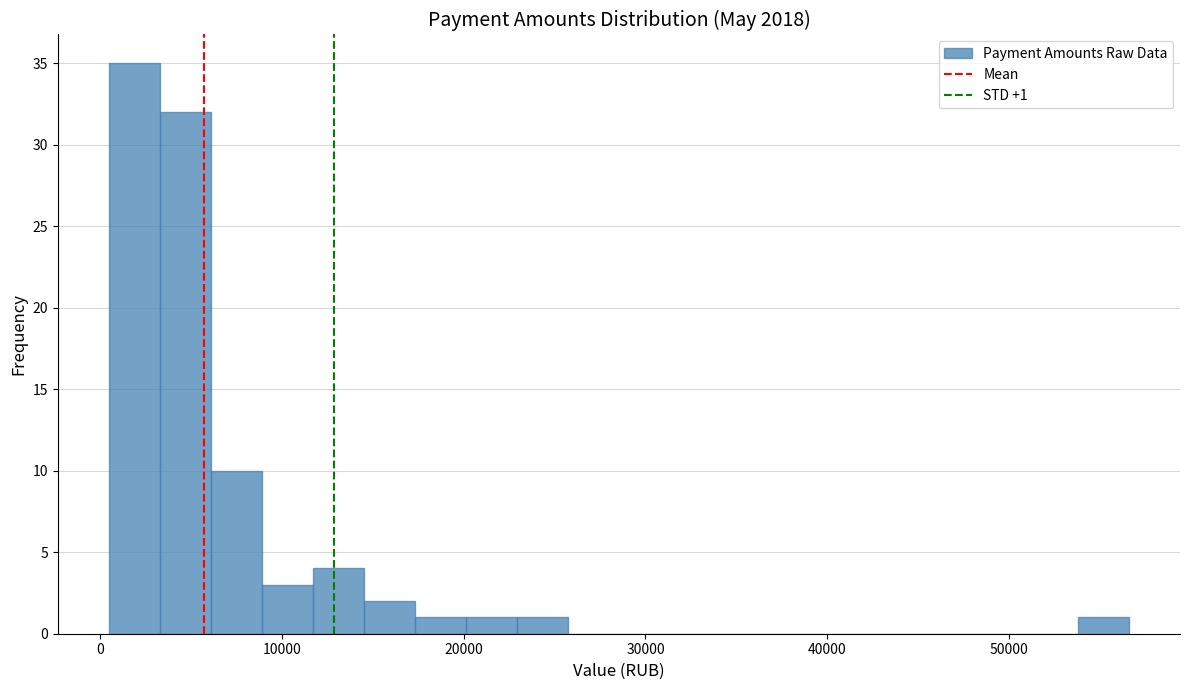

Around what value on the x-axis is the tallest bar? Give the approximate position of its centre, as read against the axis.

2000